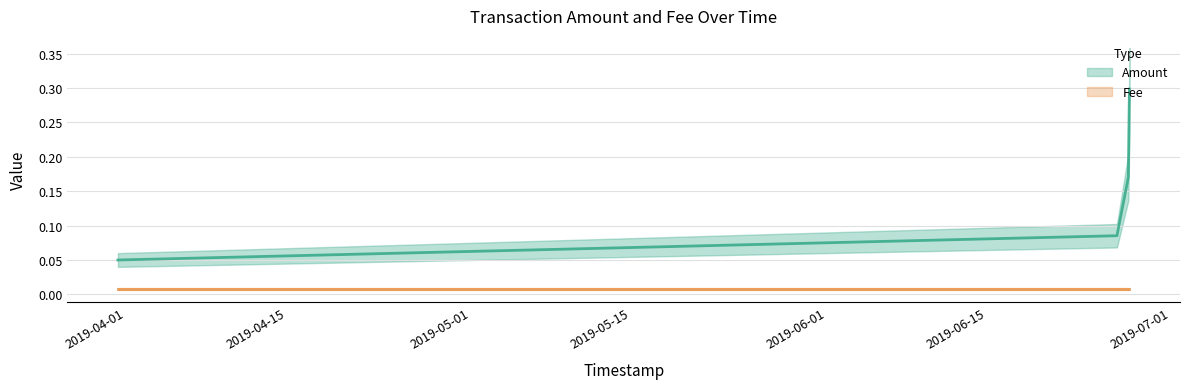

How many lines are shown in the chart?

2